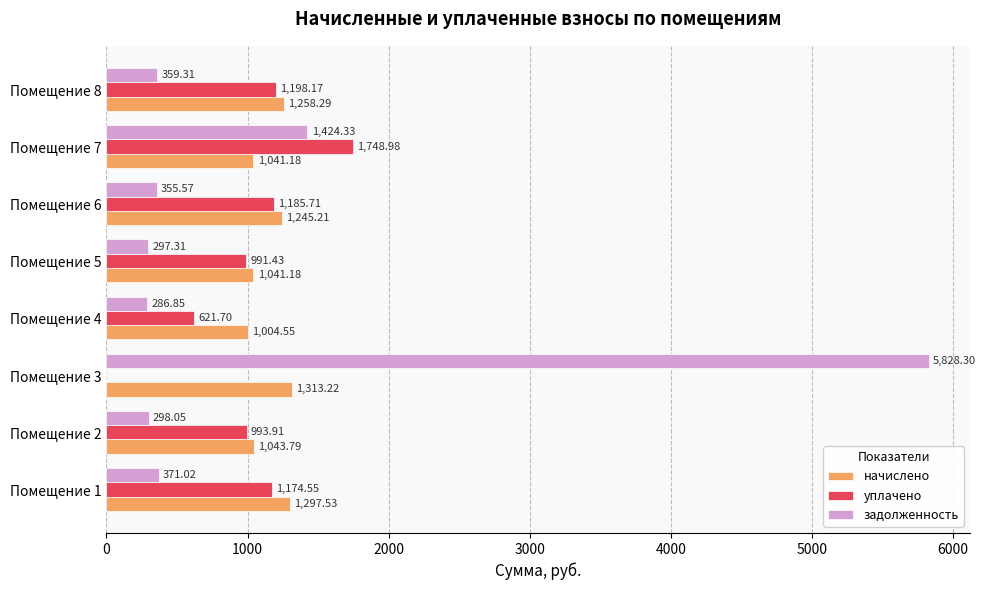

What is the sum of the уплачено values at Помещение 4 and Помещение 6?

1807.4